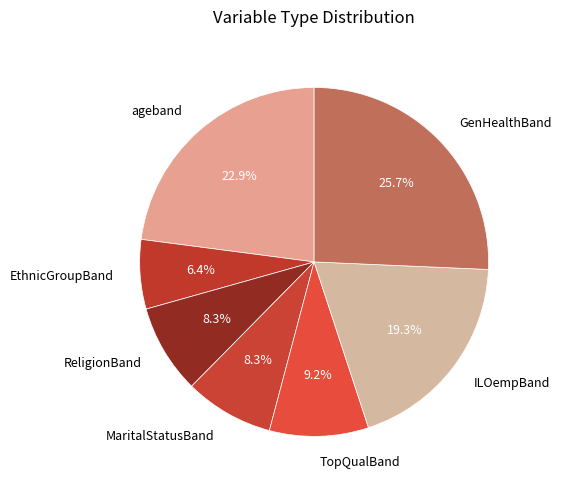

Does GenHealthBand account for over 50% of the chart?

No